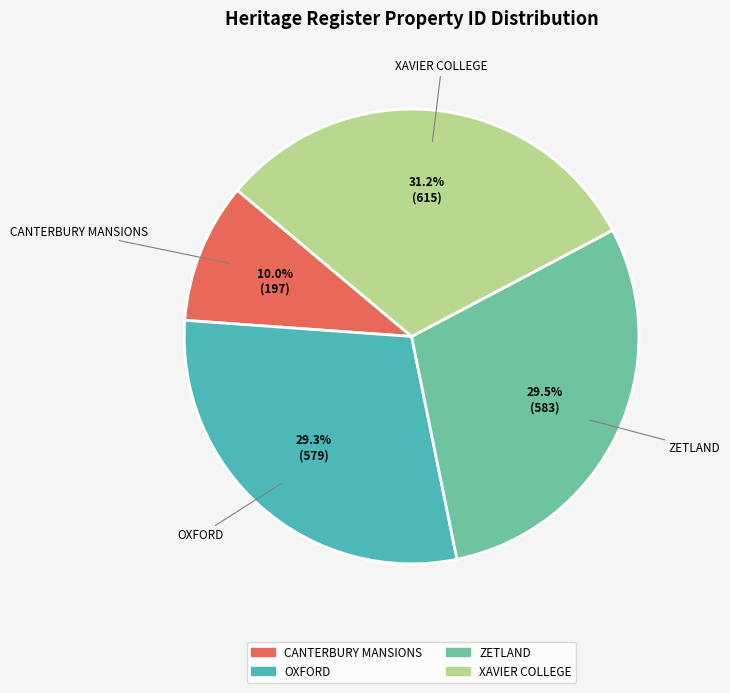

How much of the chart is everything except OXFORD?

70.7%